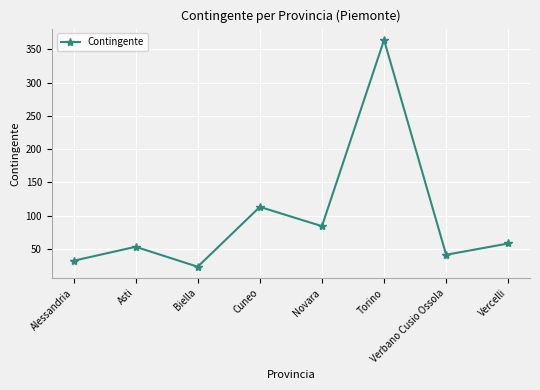

The value at Torino is 131. True or false?

False